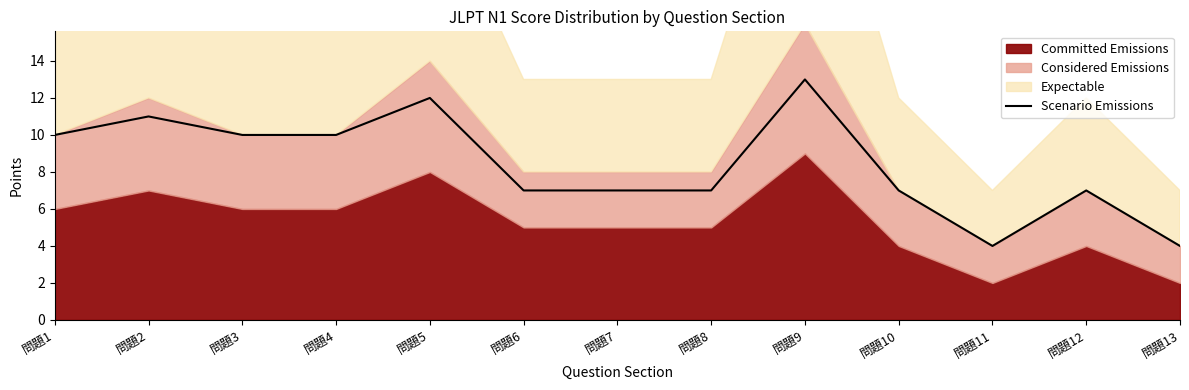

What is the maximum value shown in the chart?

13